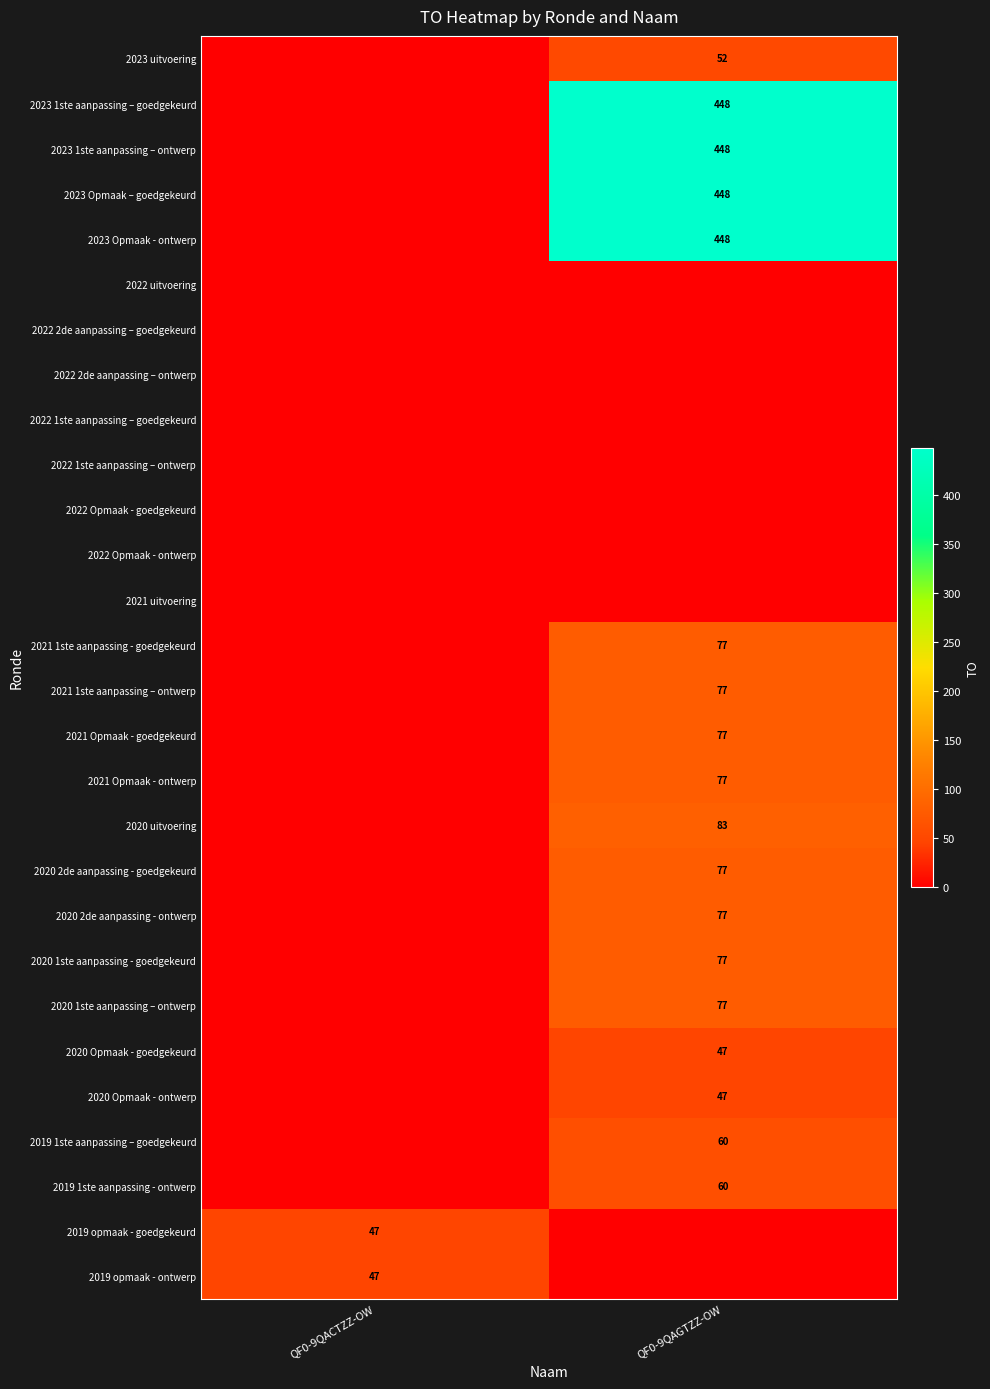

What is the difference between the highest and lowest values at QF0-9QAGTZZ-OW?

448